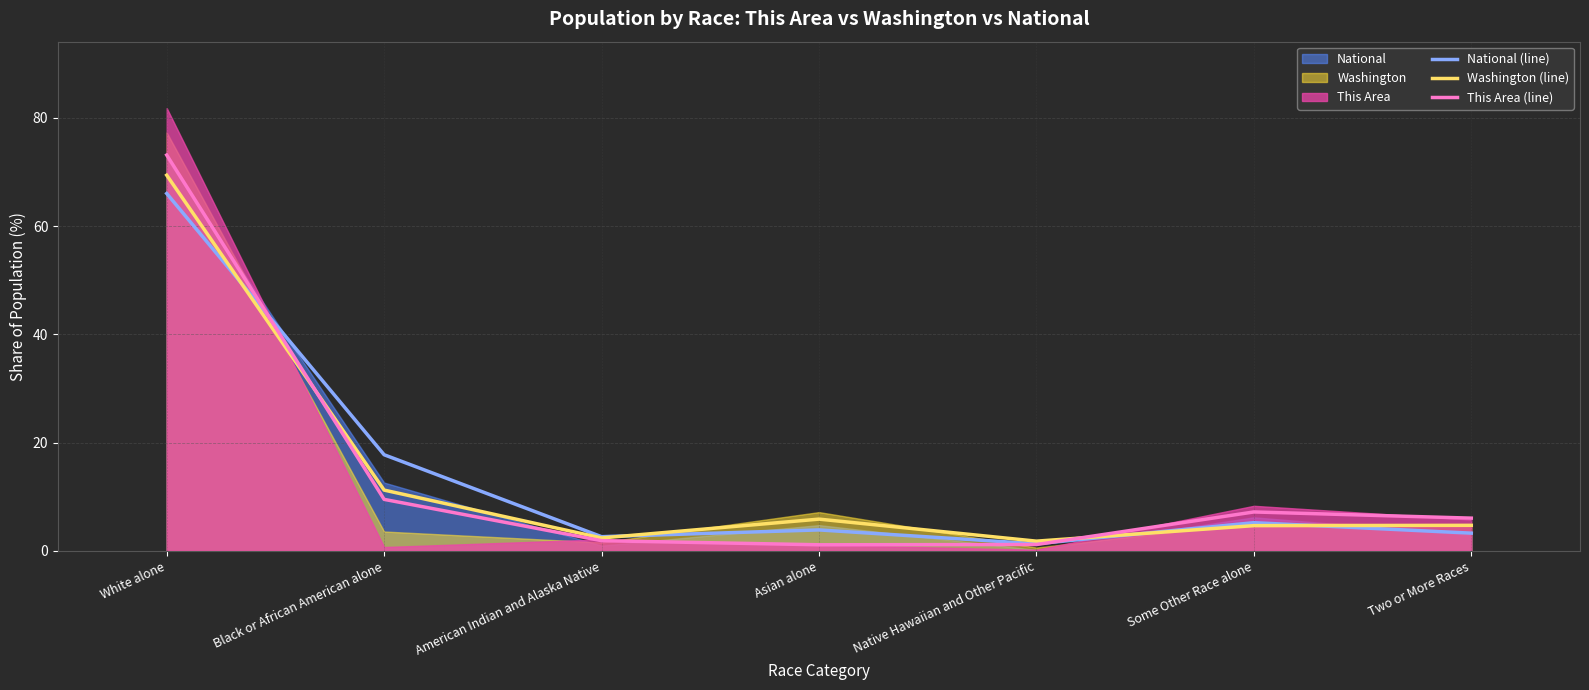

What is the maximum value for This Area (line)?

73.1